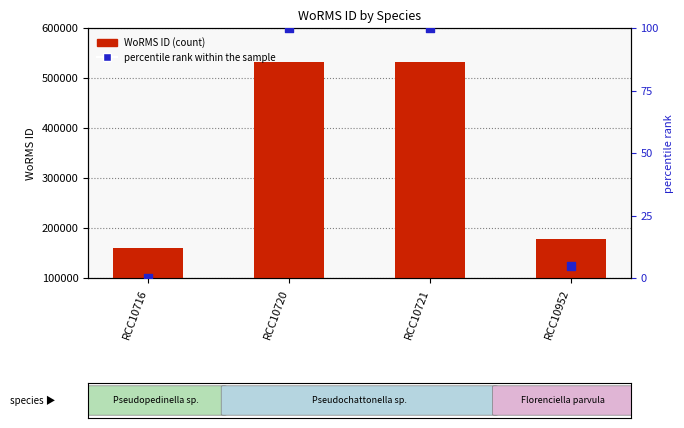

Which series reaches the maximum Y coordinate?

WoRMS ID